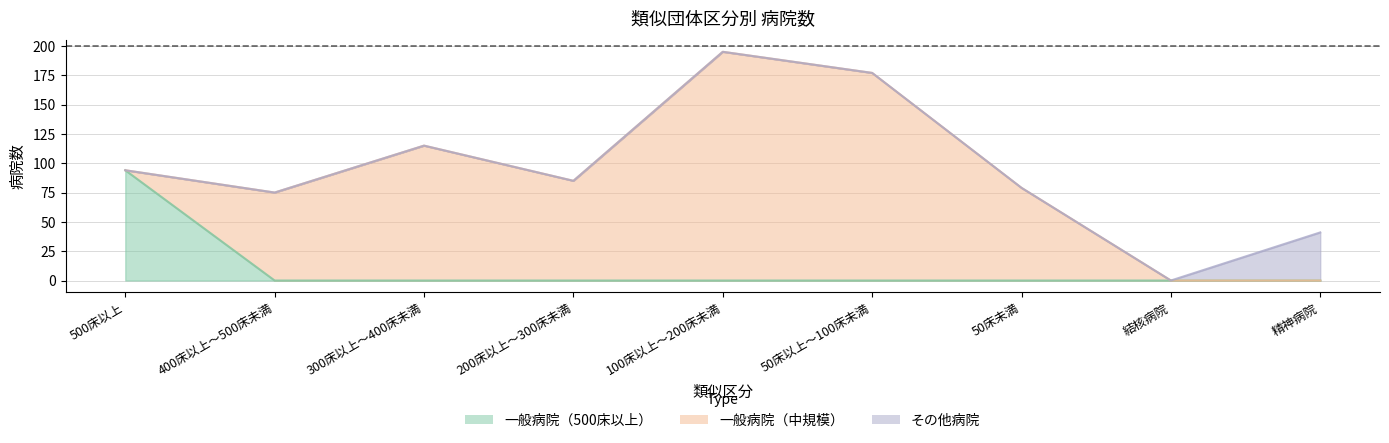

After their last crossing, which series has the higher values: 一般病院（中規模） or 一般病院（500床以上）?

一般病院（中規模）